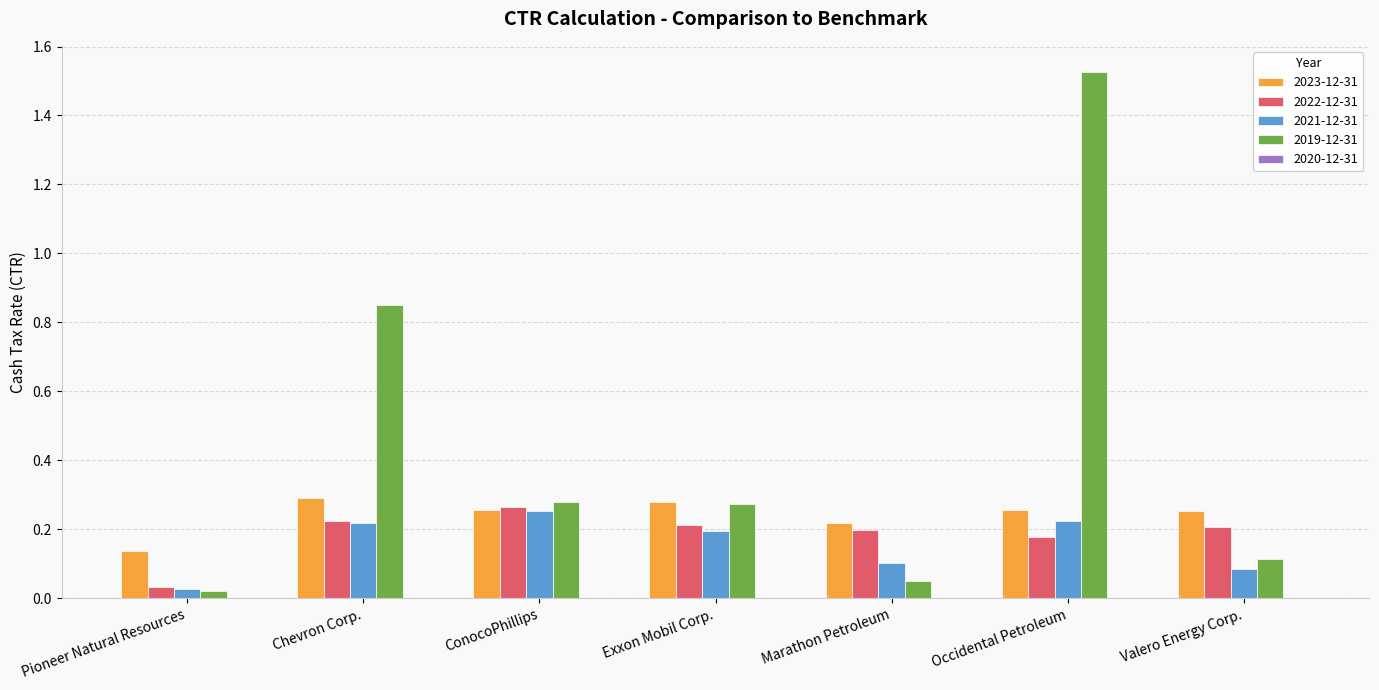

Is it true that 2021-12-31 equals 0.1 at ConocoPhillips?

False